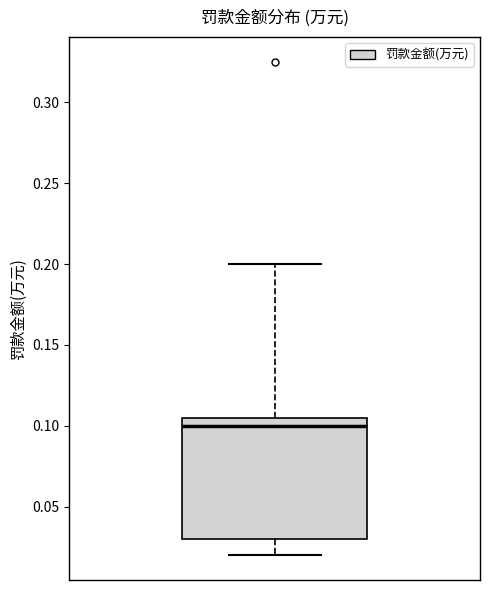

Where does the lower whisker of the box end on the y-axis? The values are not printed on the chart, so give them approximately, as read against the axis.

0.020